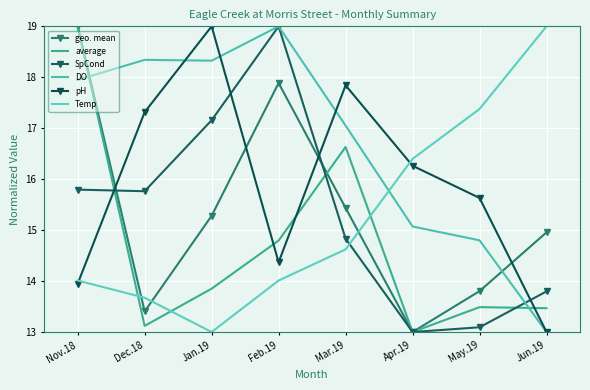

In pH, how many points are higher than both neighbors (excluding endpoints)?

2